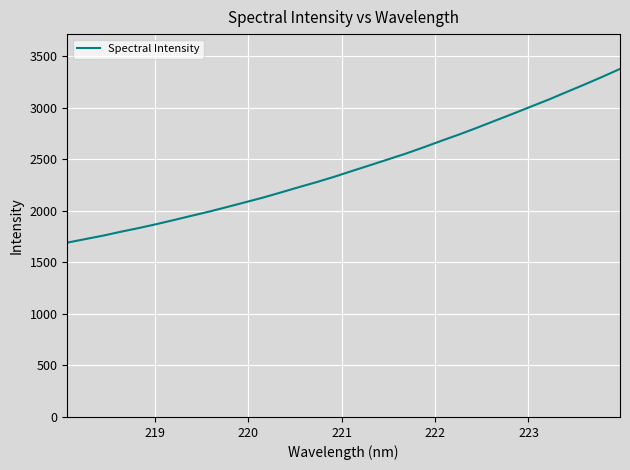

What is the maximum value shown in the chart?

3379.2